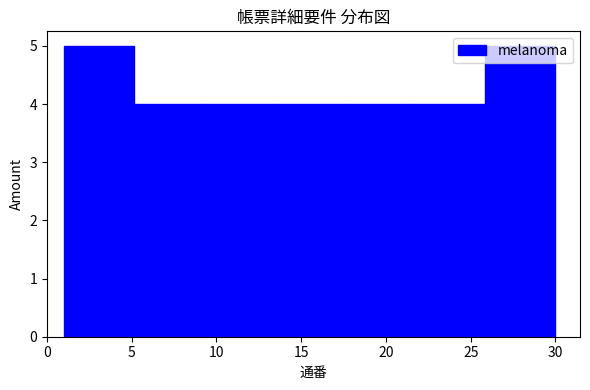

Reading left to right, transcribe this chart: for each bar, give the range it covers on the x-axis and its height. Neither the bar edges nor the heights are printed on the chart, so give them approximately, as read against the axes.

1.0 to 5.0: 5
5.0 to 9.5: 4
9.5 to 13.5: 4
13.5 to 17.5: 4
17.5 to 21.5: 4
21.5 to 26.0: 4
26.0 to 30.0: 5